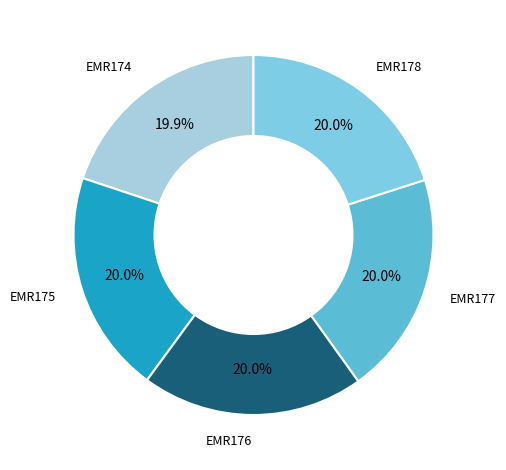

What is the ratio of the value at EMR177 to the value at EMR178?

1.0